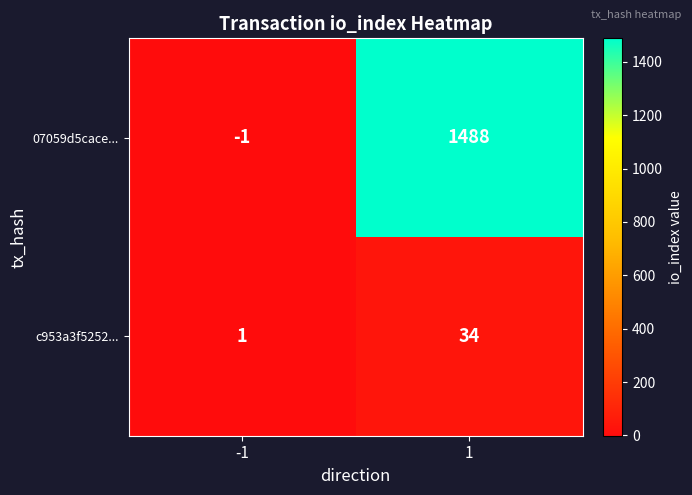

What is the difference between the maximum and minimum values in the c953a3f5252... series?

33